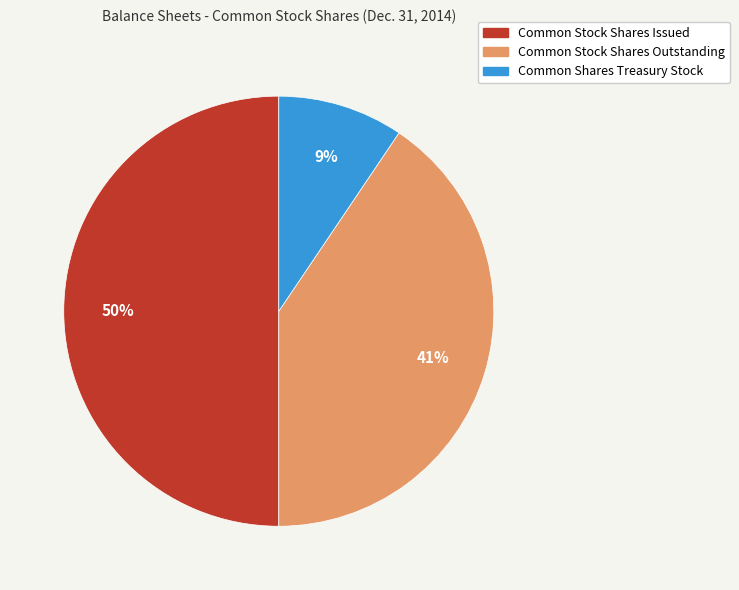

Rank the categories by value from highest to lowest.

Common Stock Shares Issued, Common Stock Shares Outstanding, Common Shares Treasury Stock